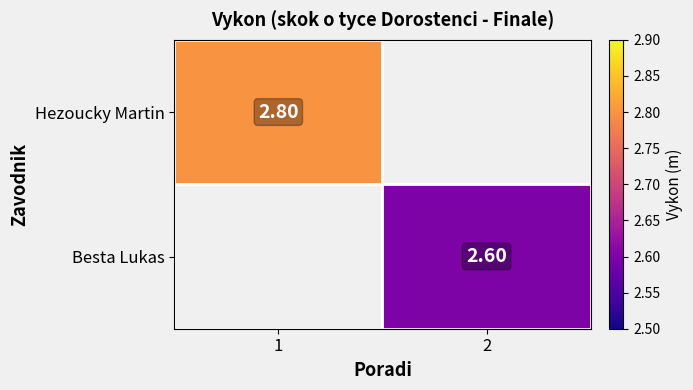

Is the value of Besta Lukas at 2 greater than the value of Hezoucky Martin at 1?

No